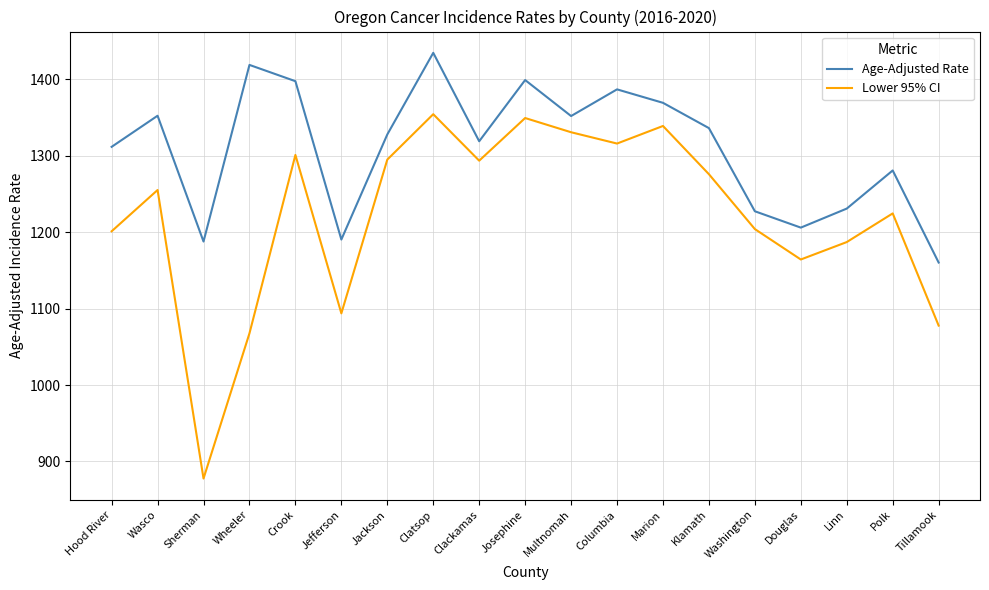

What value does the Age-Adjusted Rate series have at Crook?

1397.6